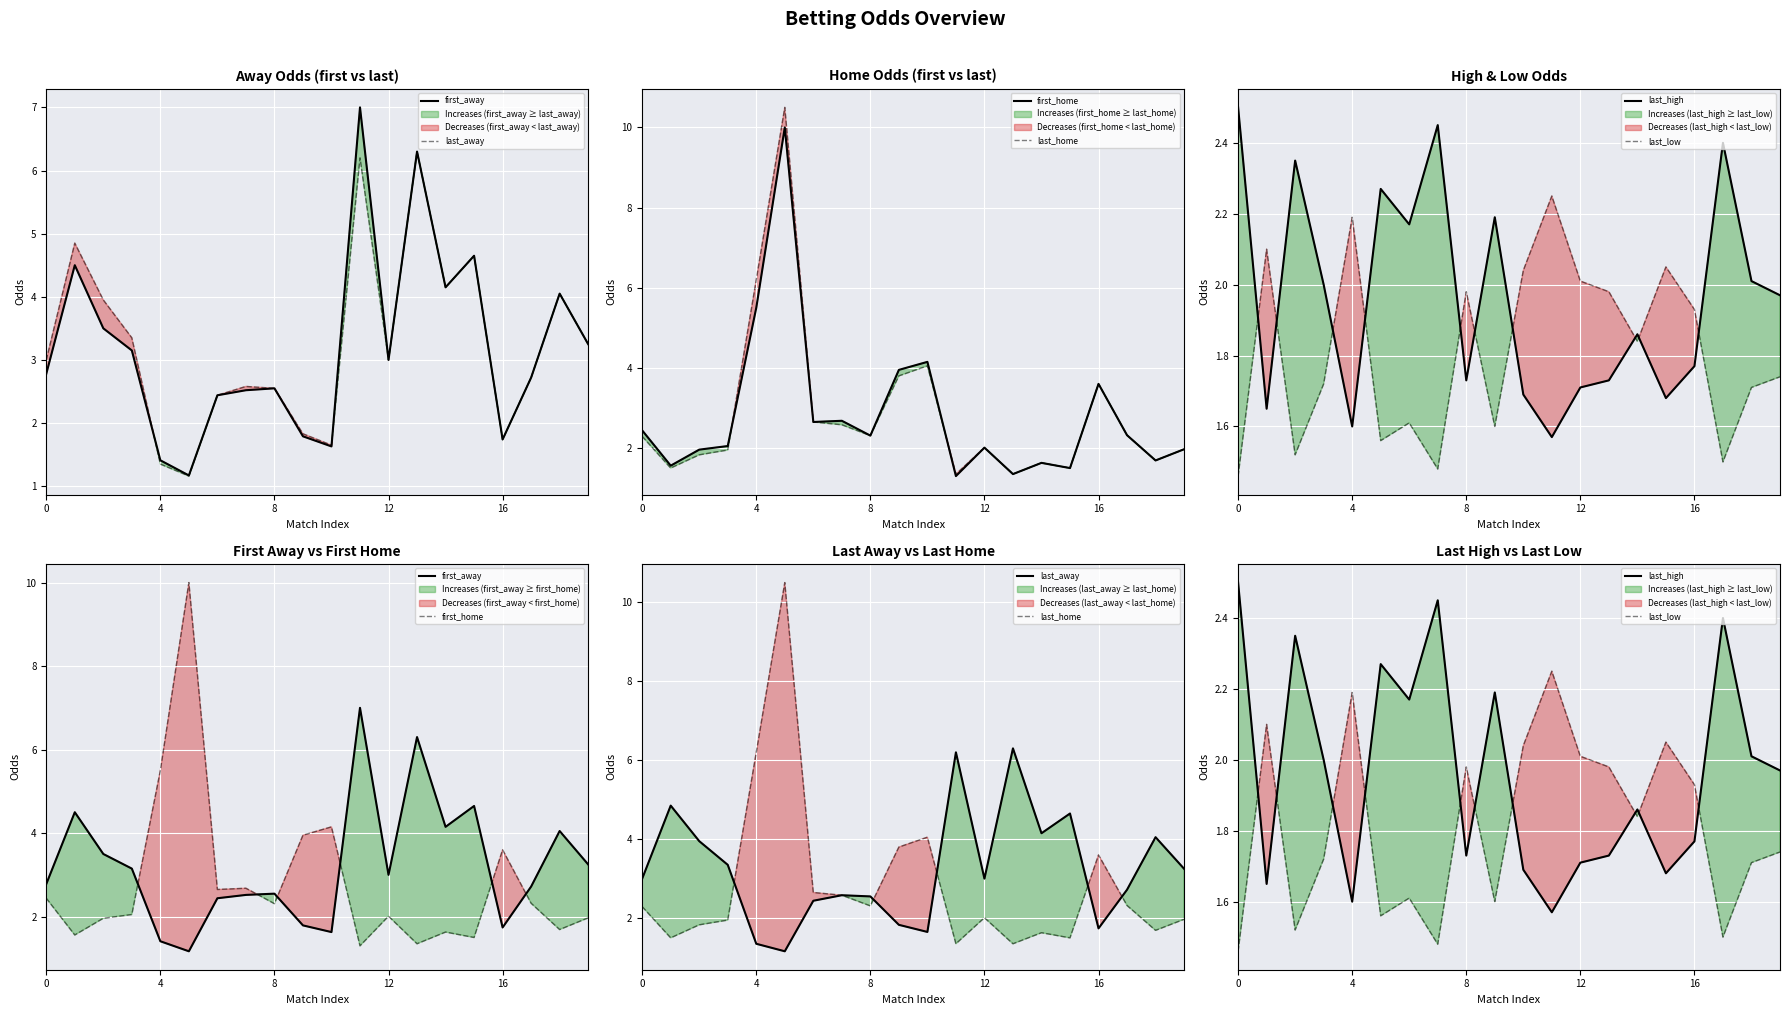

Rank the series by their maximum value, from lowest to highest.

last_low, last_high, last_away, first_away, first_home, last_home